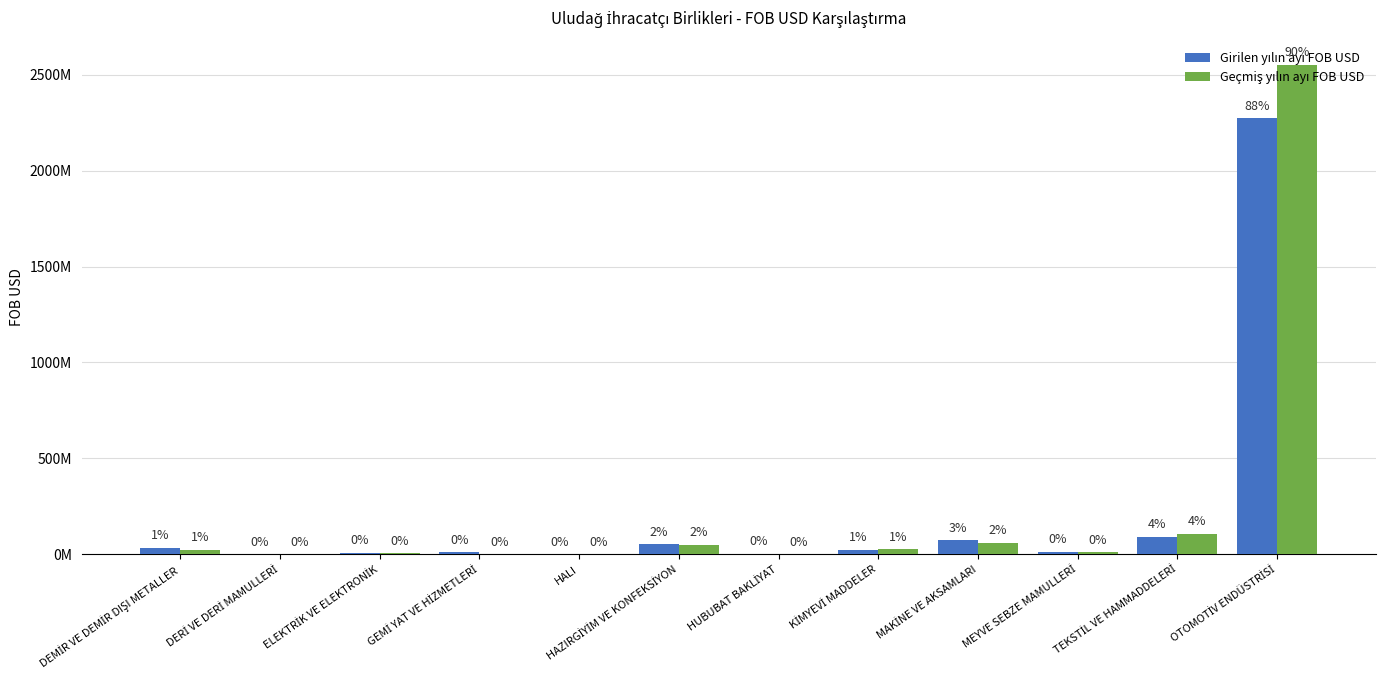

Which label corresponds to the smallest value in the chart?

GEMİ YAT VE HİZMETLERİ